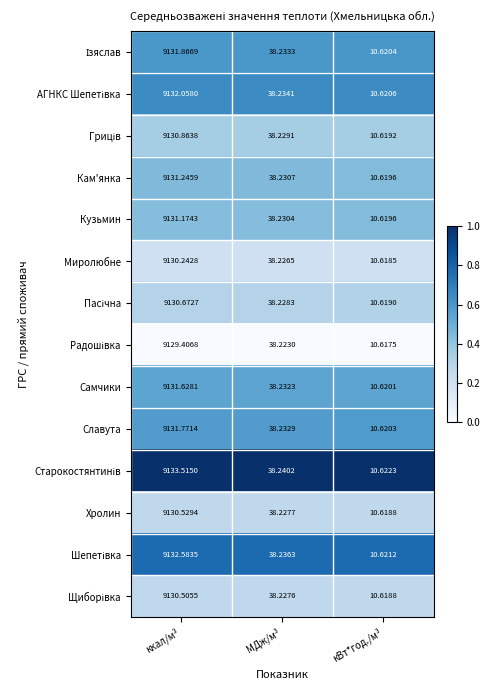

Is the value of Кузьмин at МДж/м³ greater than the value of Славута at ккал/м³?

No